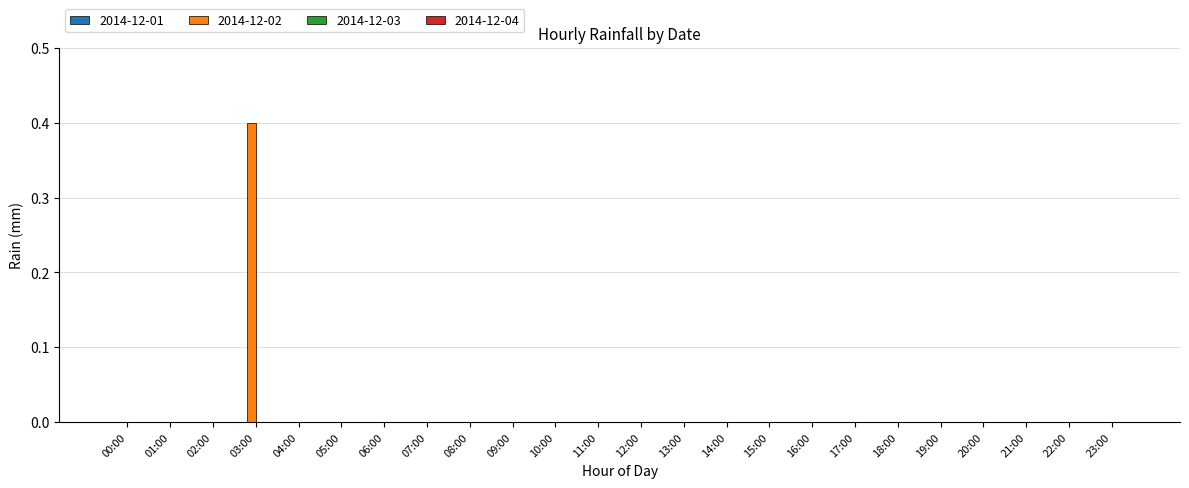

Count the number of data series in this chart.

1